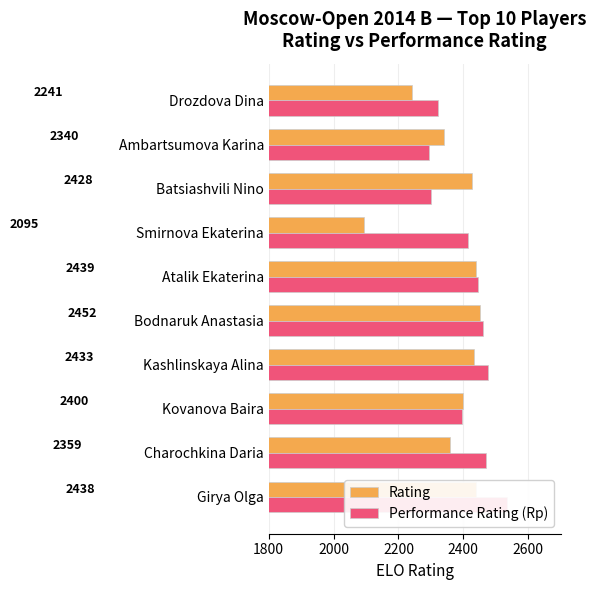

Which series changed the most between Batsiashvili Nino and Ambartsumova Karina?

Rating